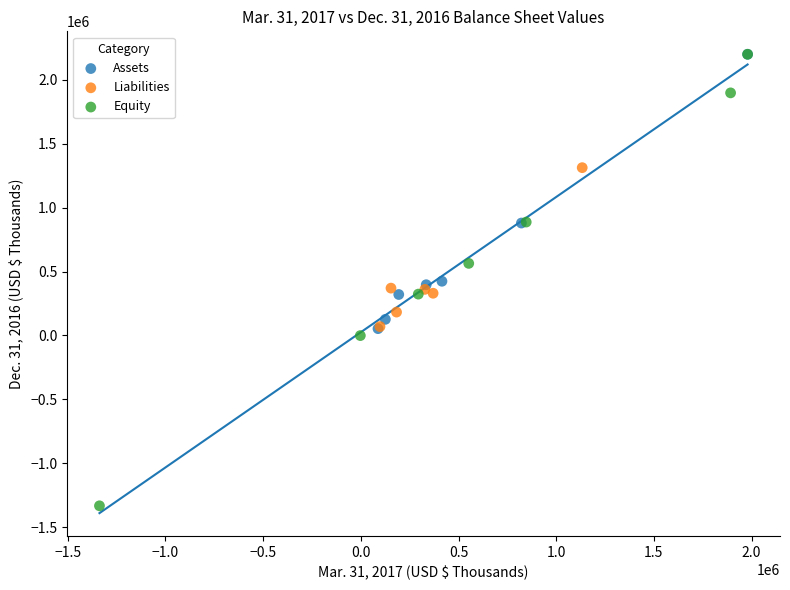

Which series has the largest Y range (max minus min)?

Equity